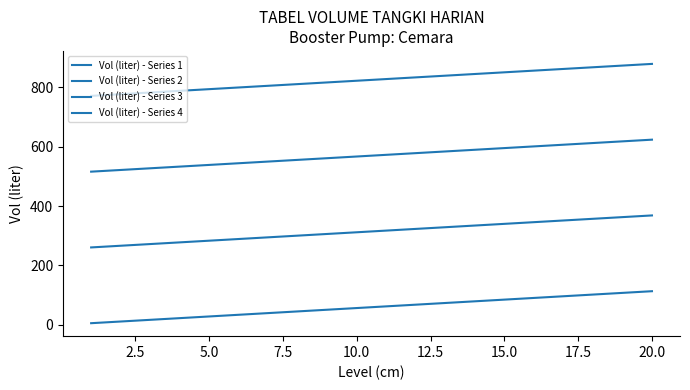

How many lines are shown in the chart?

4